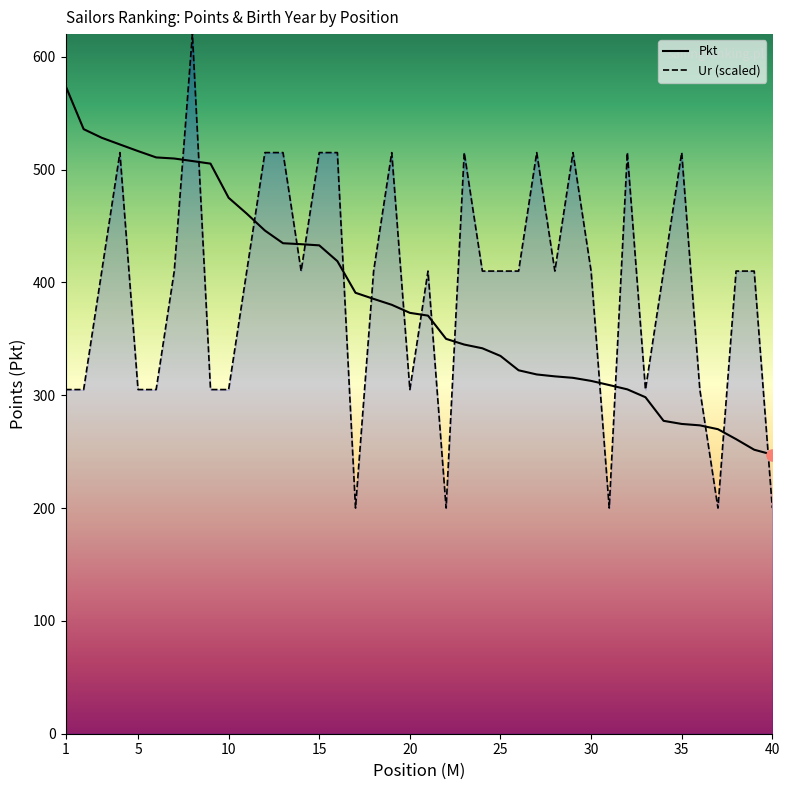

The Pkt series shows 725.1 at 10. True or false?

False